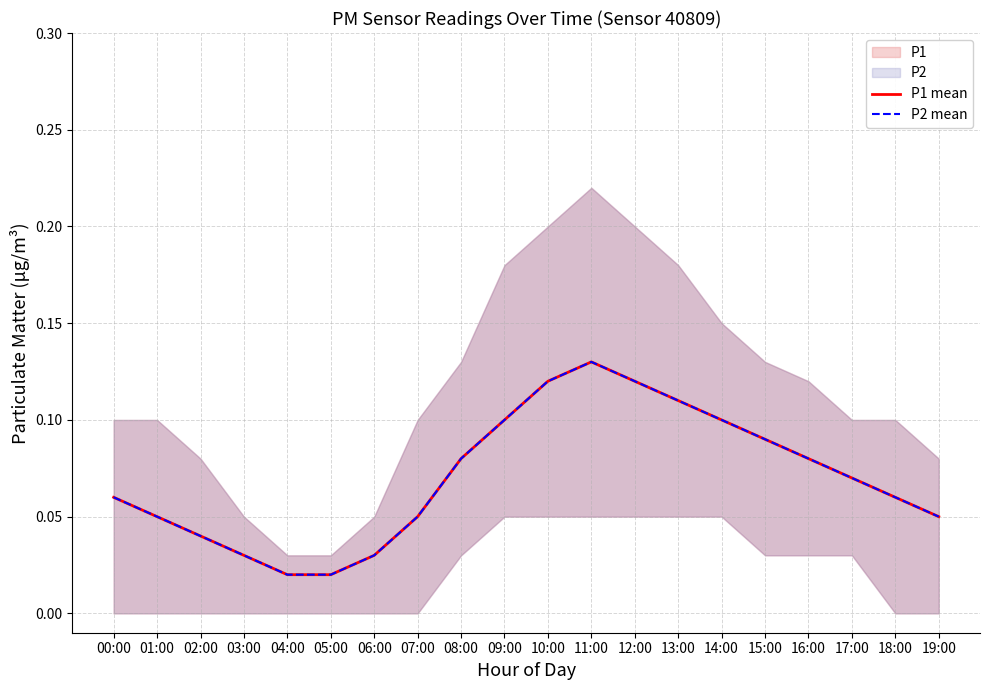

Where is the first local maximum for P1 mean?

11:00